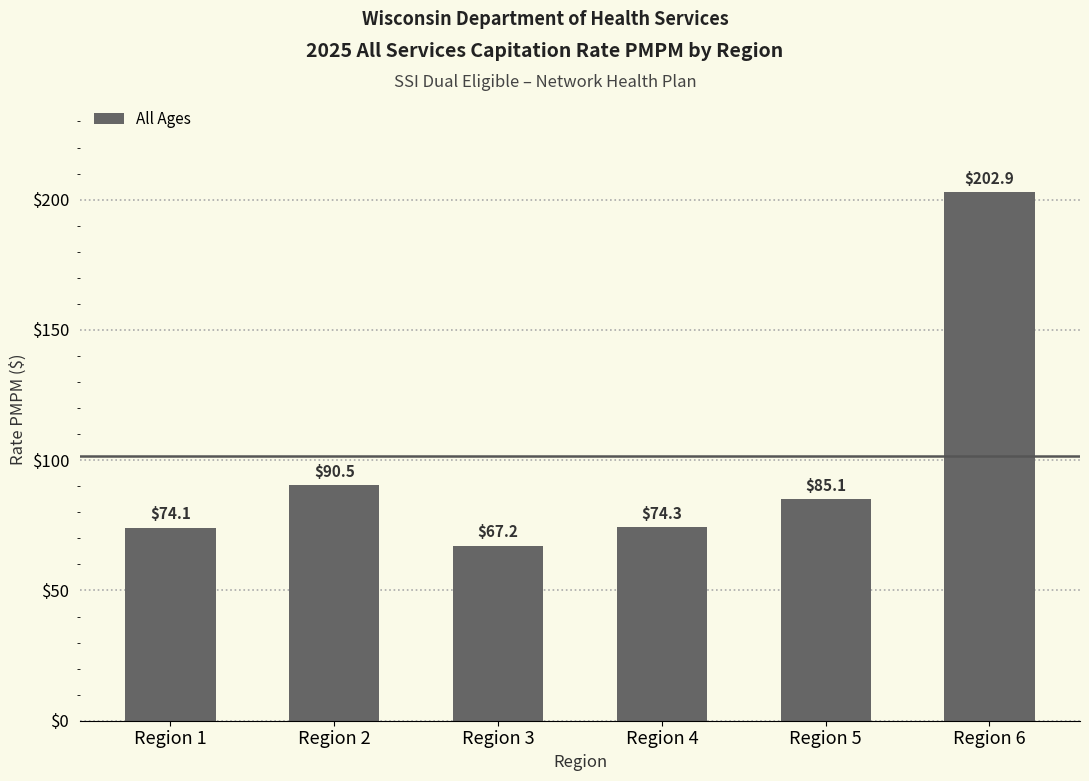

Which label corresponds to the smallest value in the chart?

Region 3